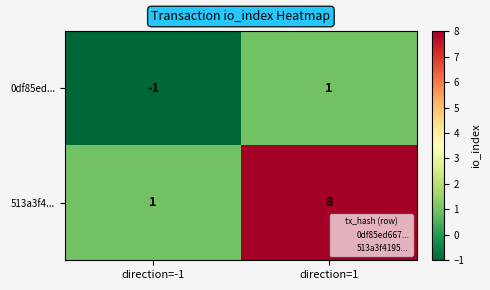

True or false: 513a3f4... has a value of 1 at direction=-1.

True